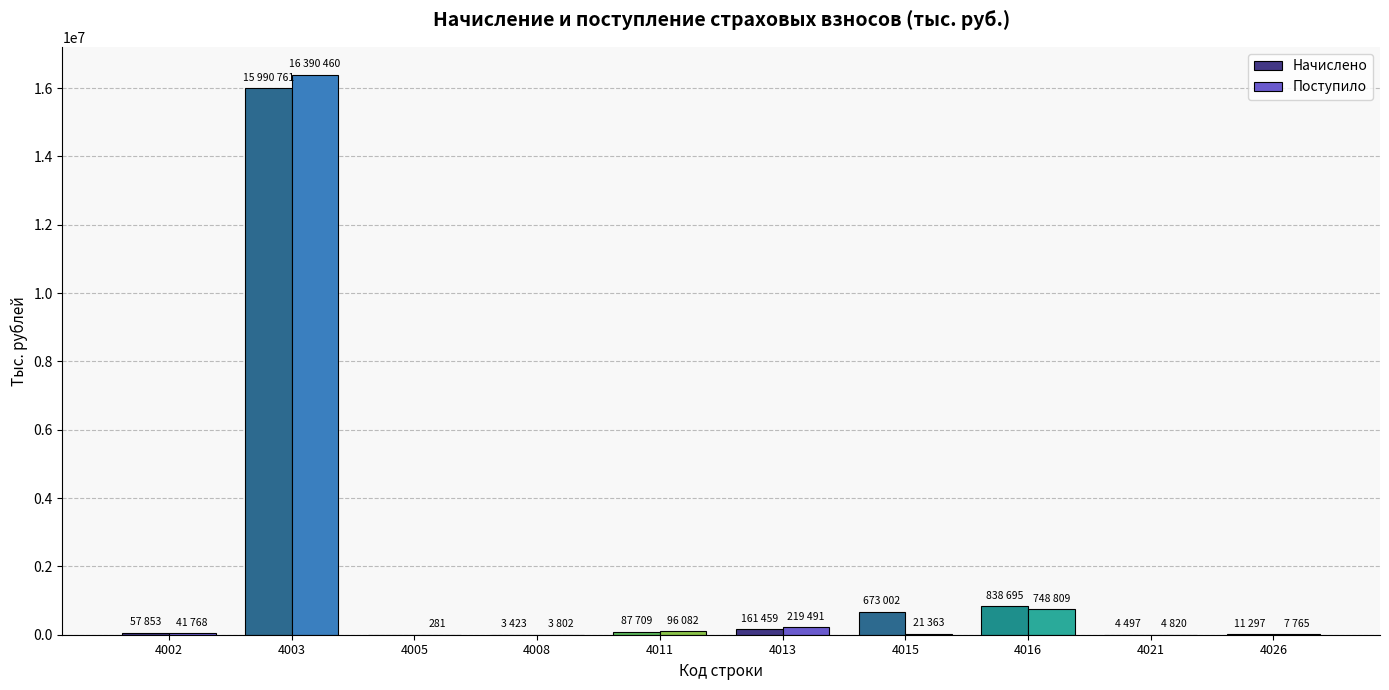

Are the bars horizontal?

No